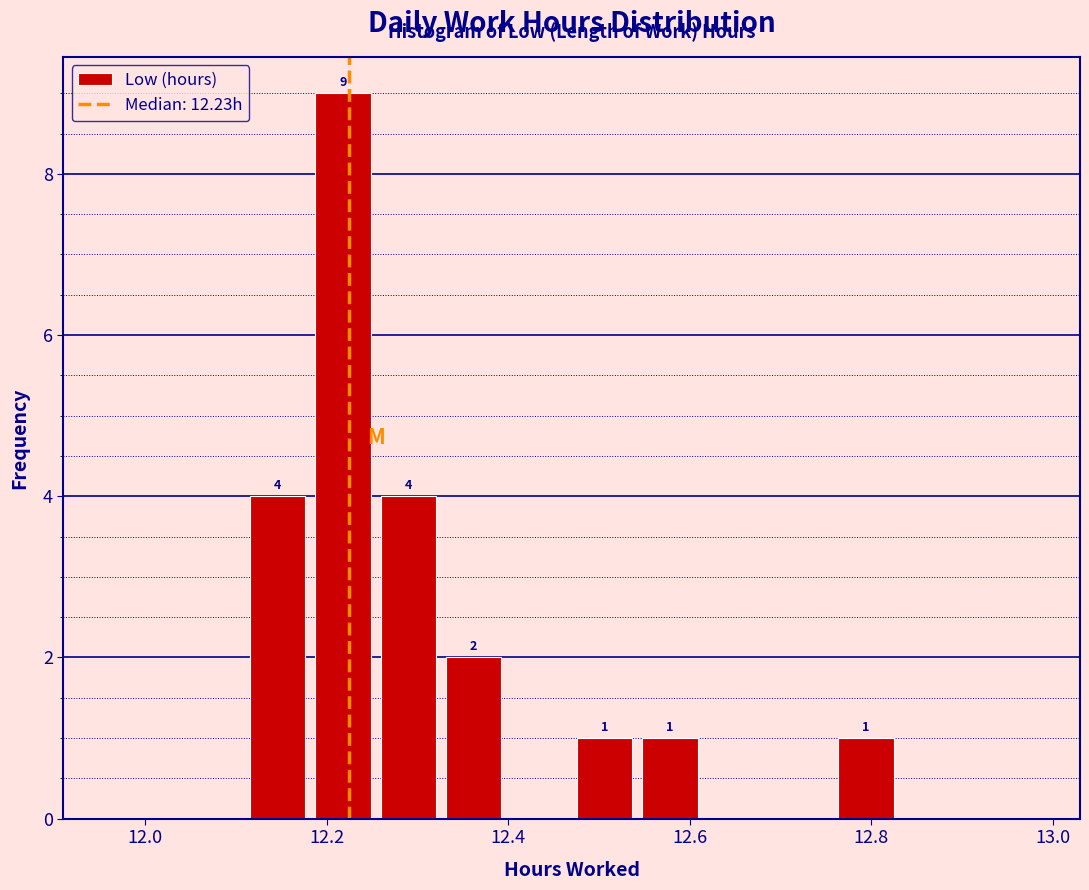

Read against the x-axis, roughly where is the centre of the tallest bar?

12.22